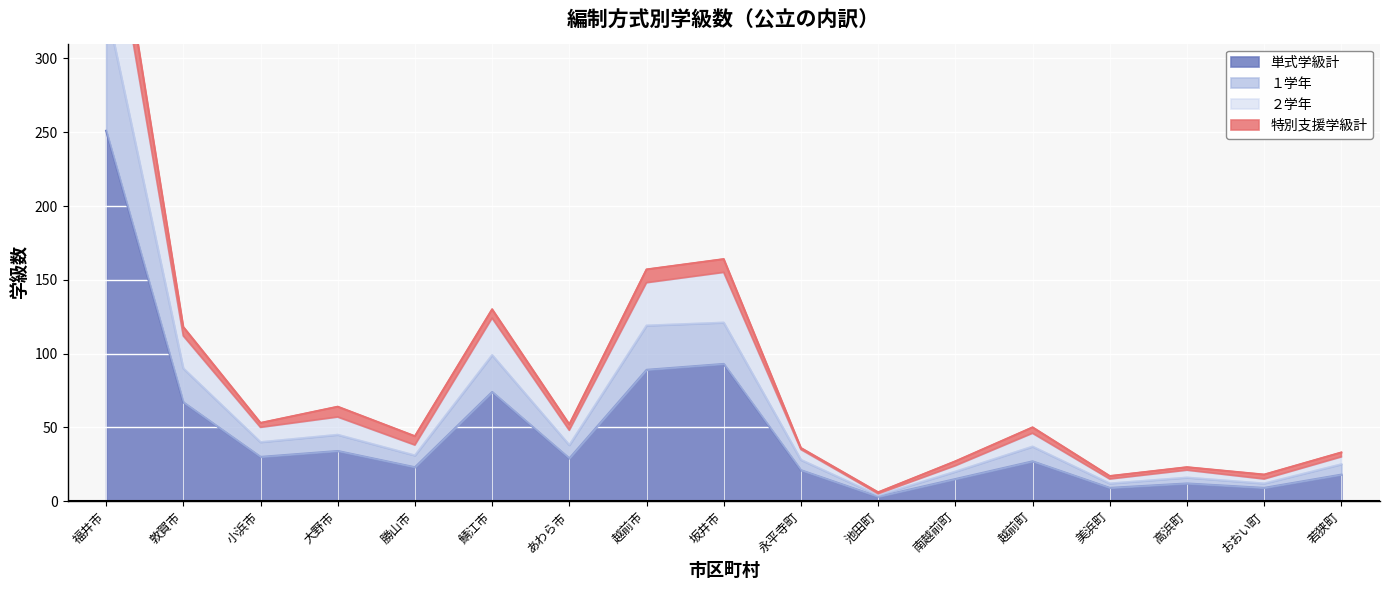

At which category is the sum across all series the highest?

福井市